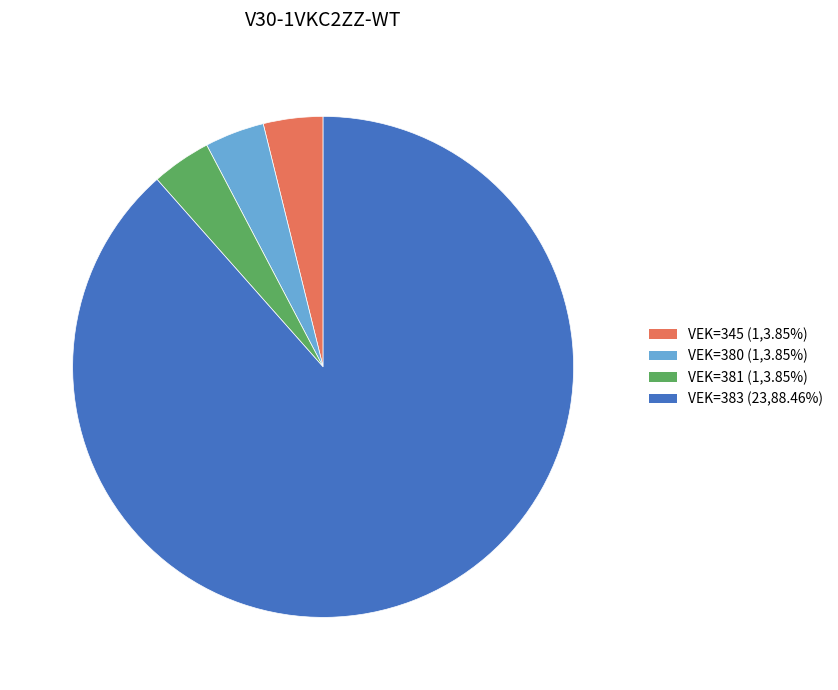

Does any single category account for the majority?

Yes